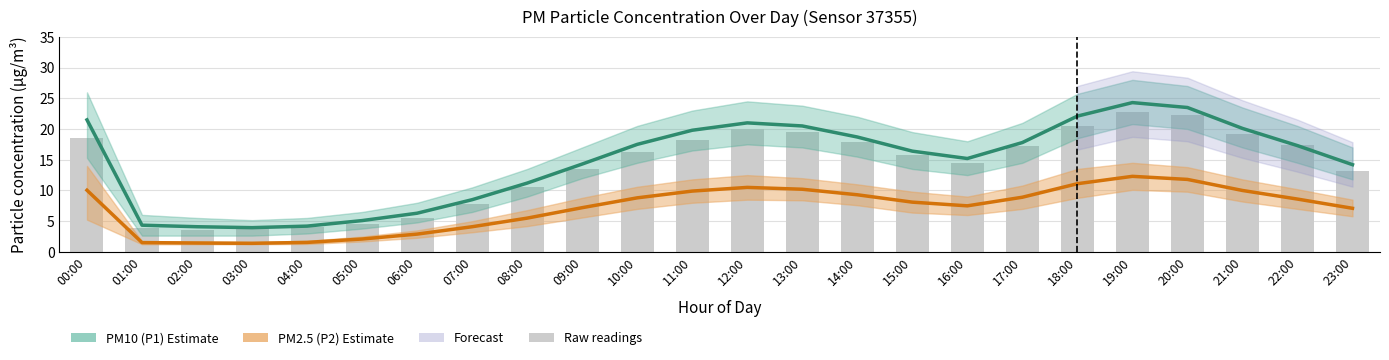

Rank the categories by PM2.5 (P2) Estimate value from highest to lowest.

19:00, 20:00, 18:00, 12:00, 13:00, 00:00, 21:00, 11:00, 14:00, 17:00, 10:00, 22:00, 15:00, 16:00, 09:00, 23:00, 08:00, 07:00, 06:00, 05:00, 04:00, 01:00, 02:00, 03:00